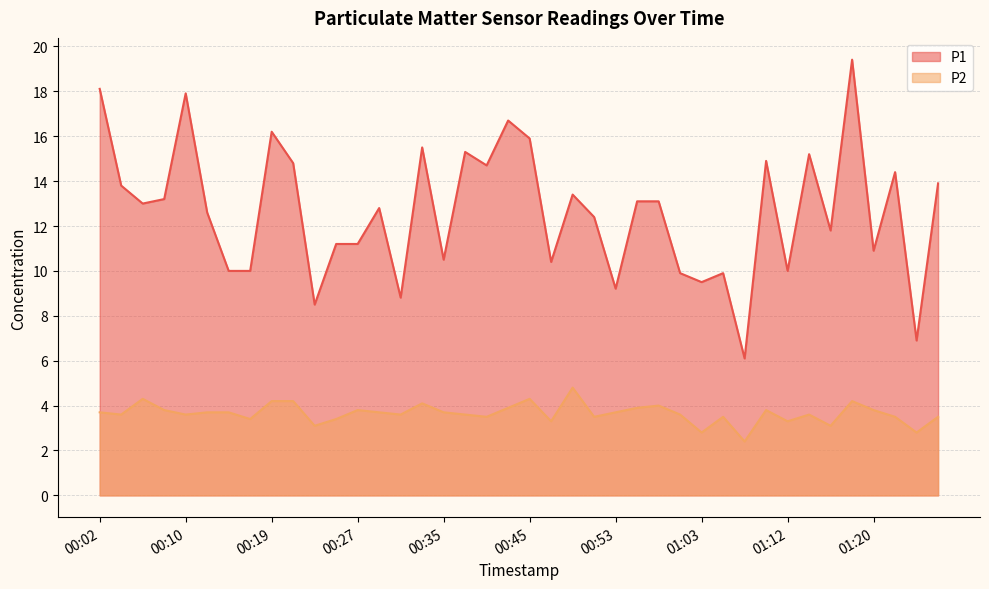

True or false: P2 has more than 1 points higher than both neighbors.

True